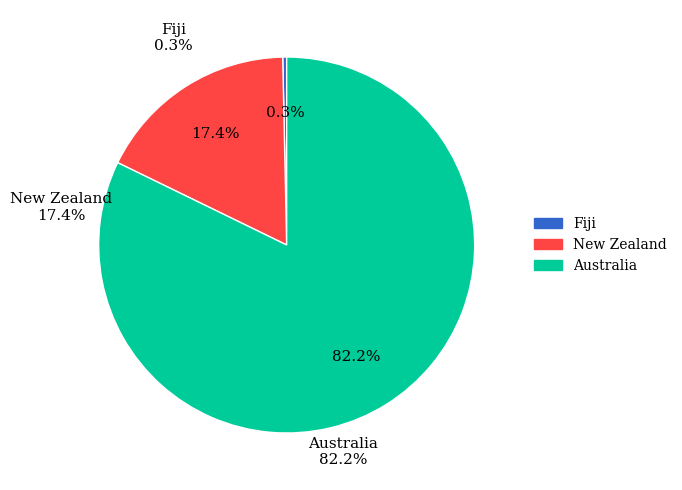

To the nearest percent, what portion does New Zealand represent?

17%